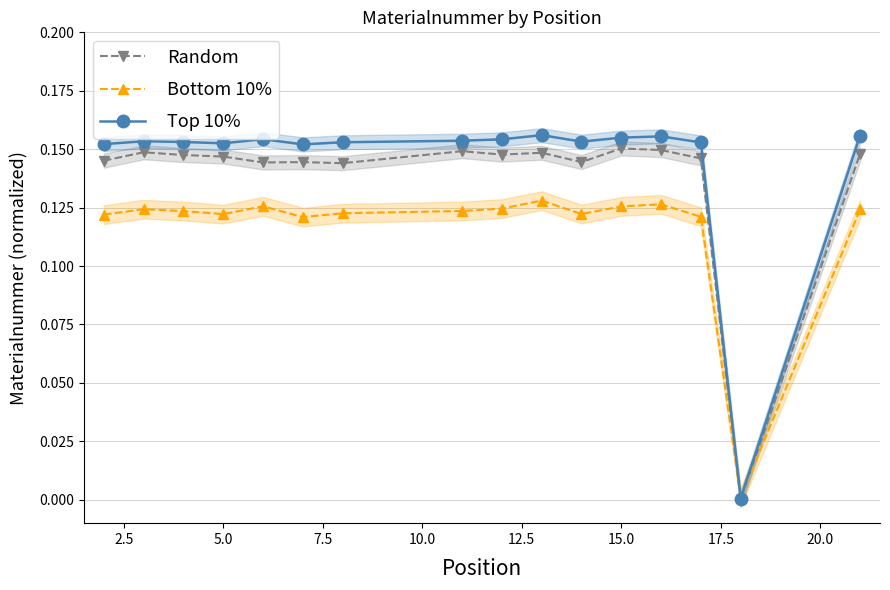

How many values in Random are above zero?

15